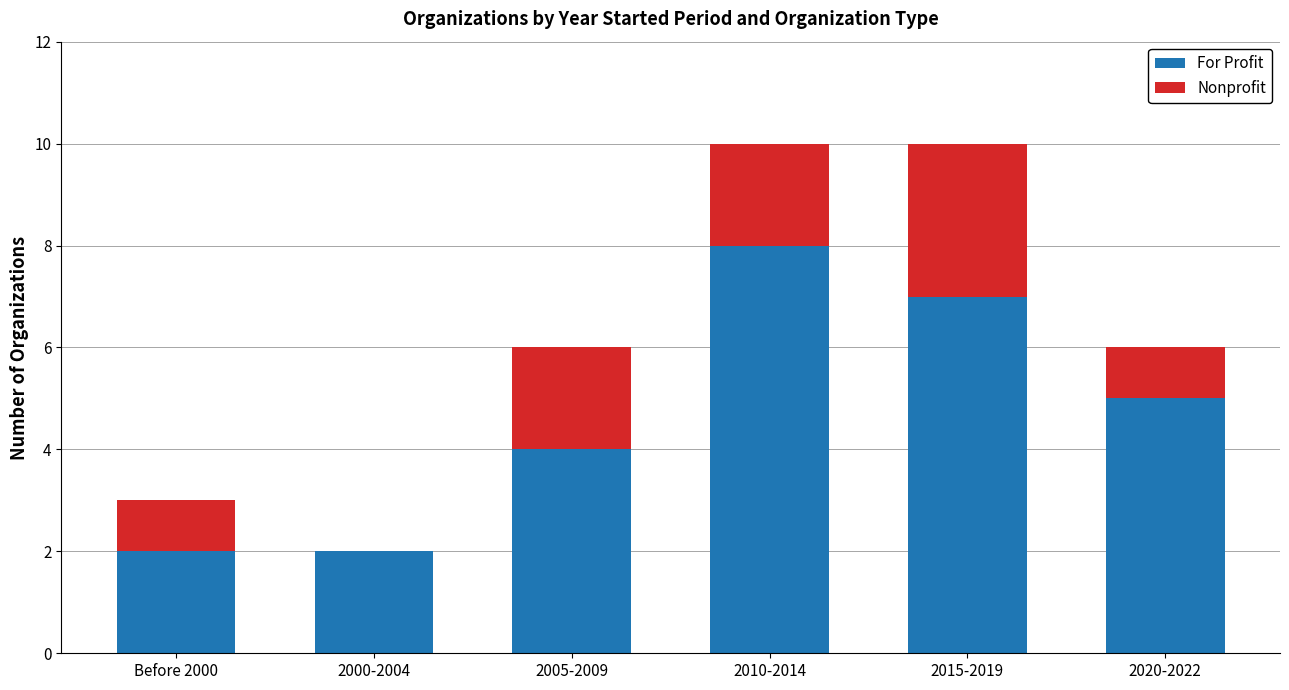

How many data points does each series have?

6